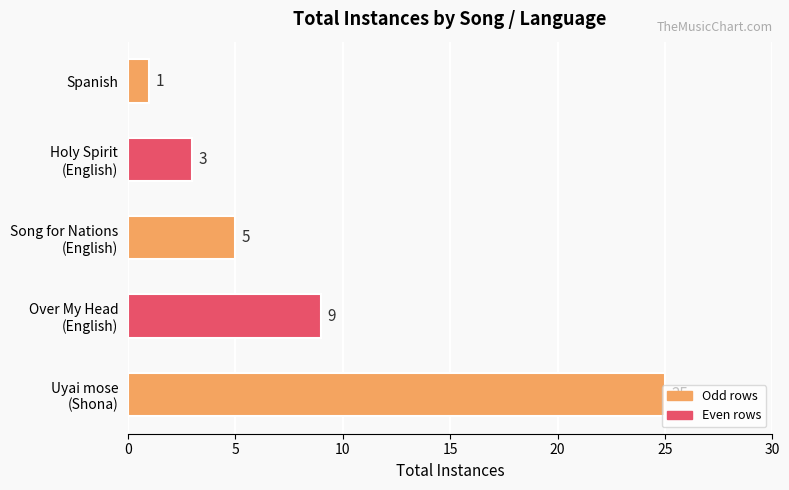

The chart shows a value of 0 at Spanish. True or false?

False